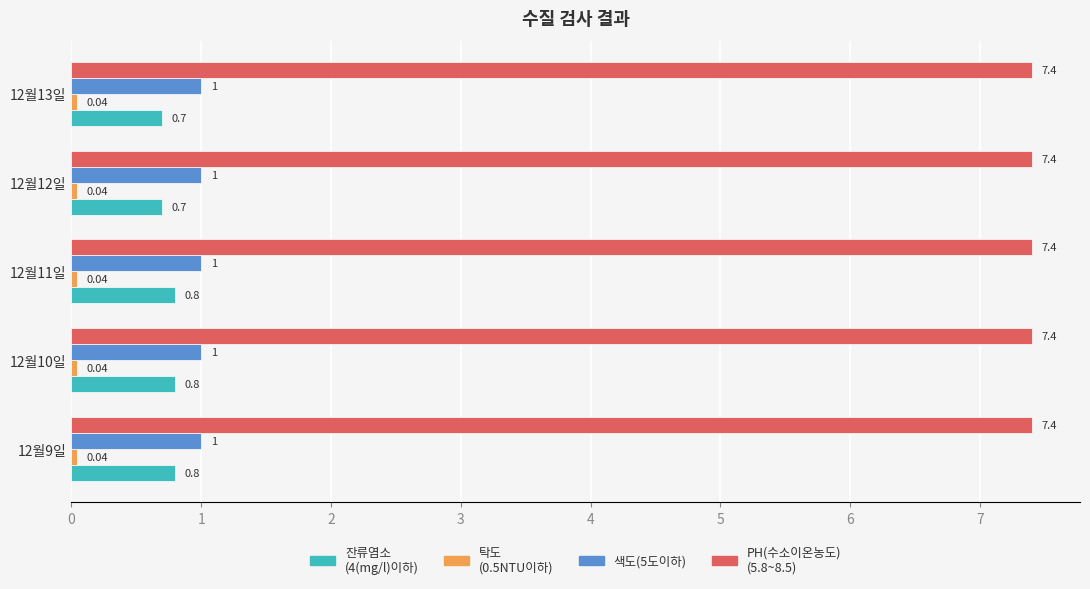

What is the spread (max minus min) of values at 12월10일?

7.4